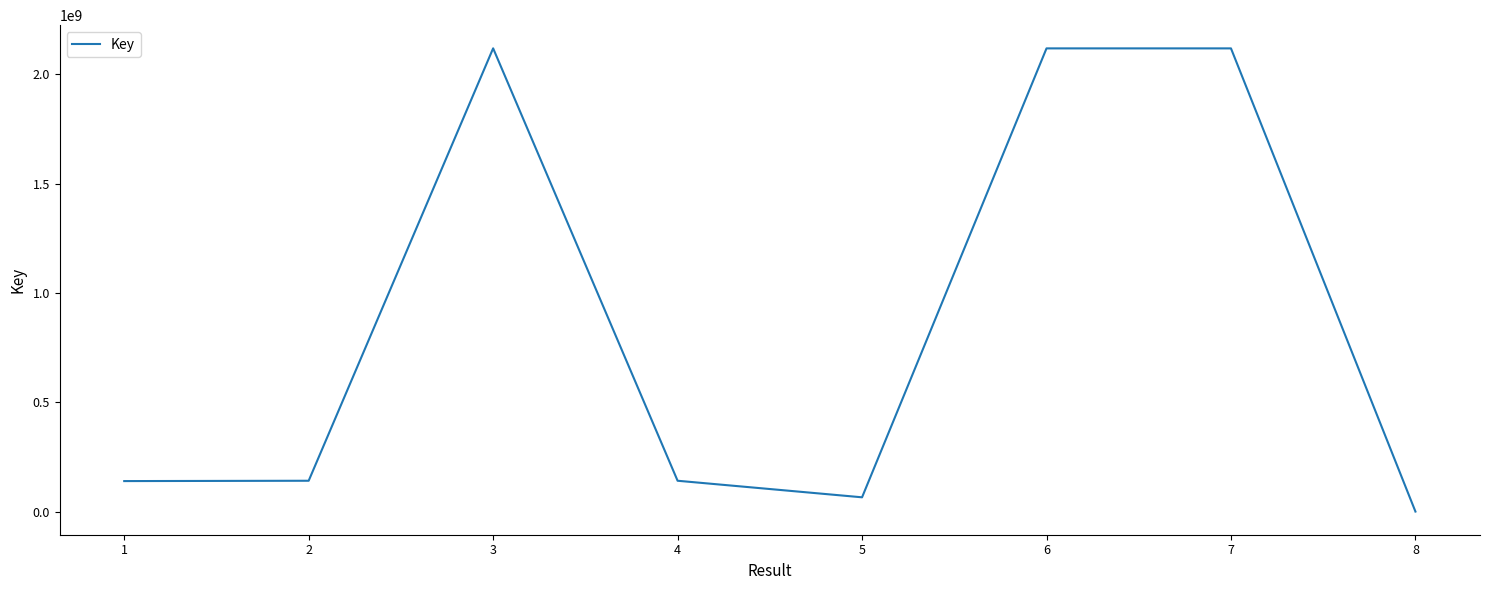

What is the change in value from 5 to 8?

-65153813